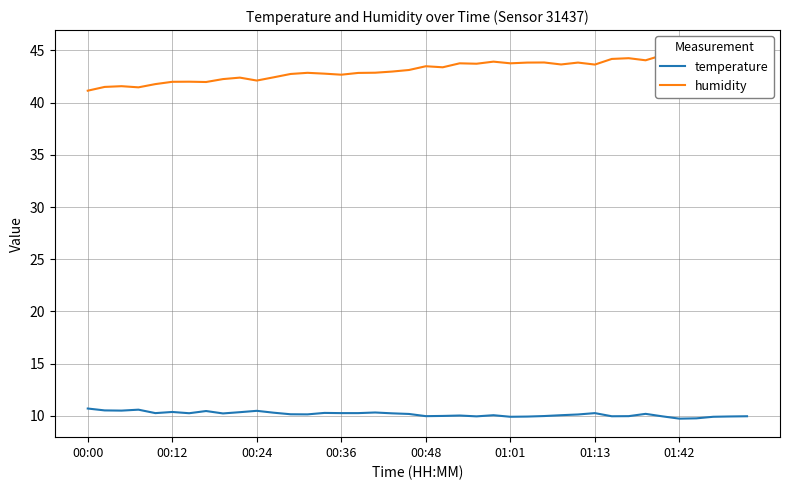

Is it true that temperature equals 10.3 at 01:13?

True